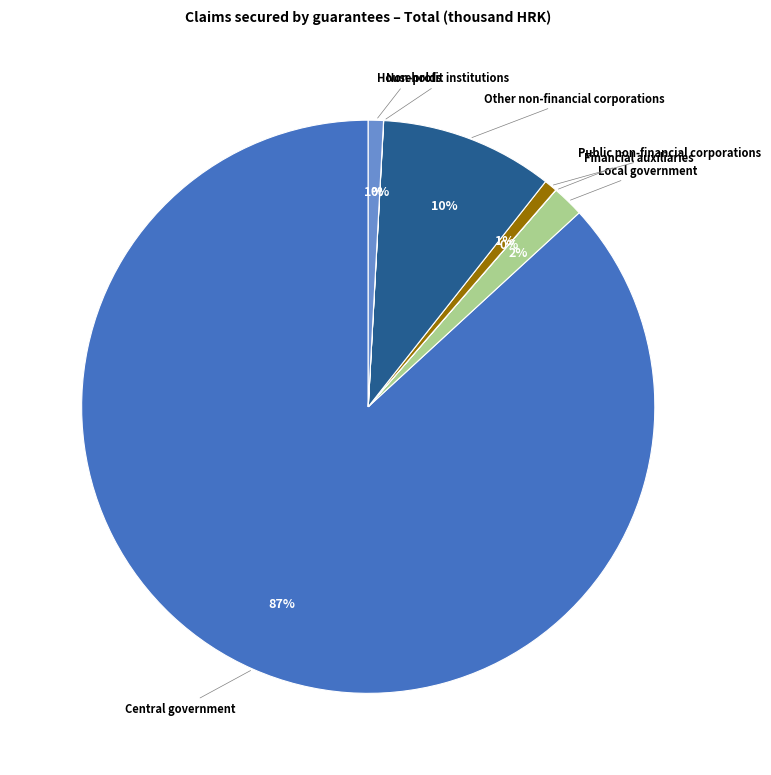

To the nearest percent, what is the average slice percentage?

14%